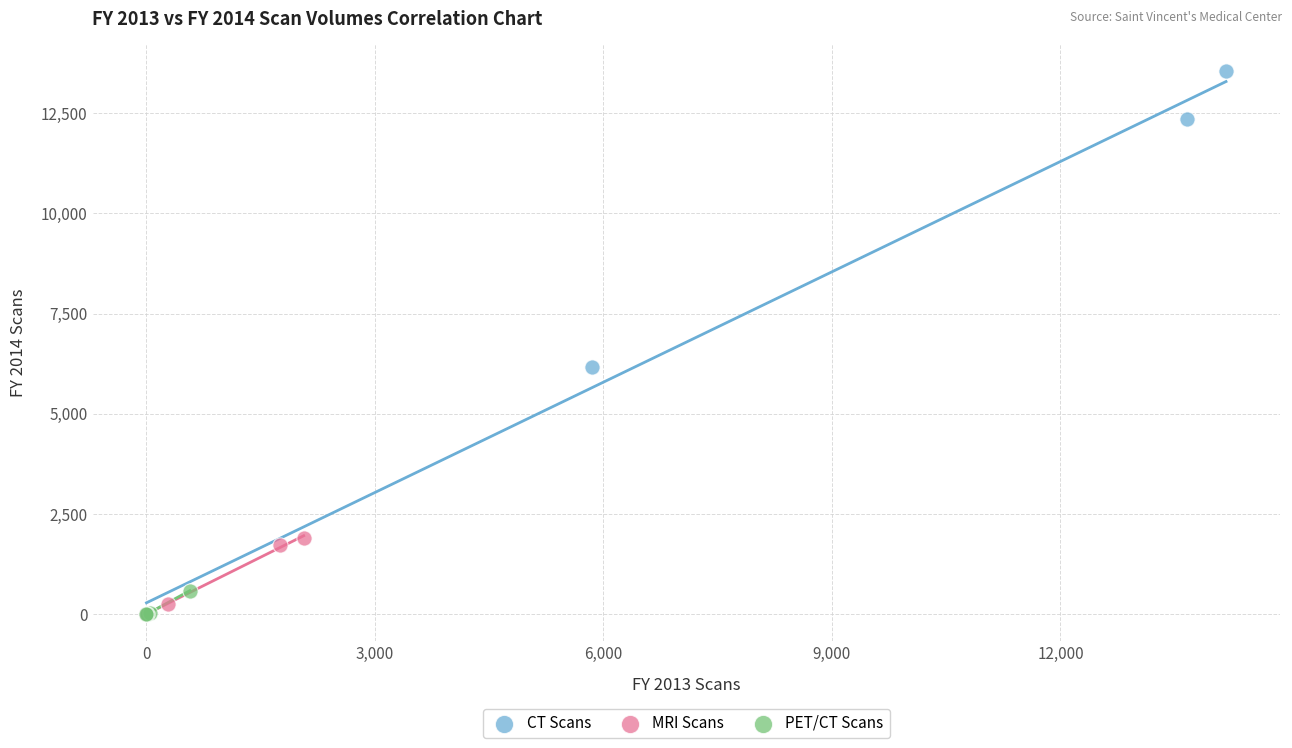

Which series has the widest spread of Y values?

CT Scans